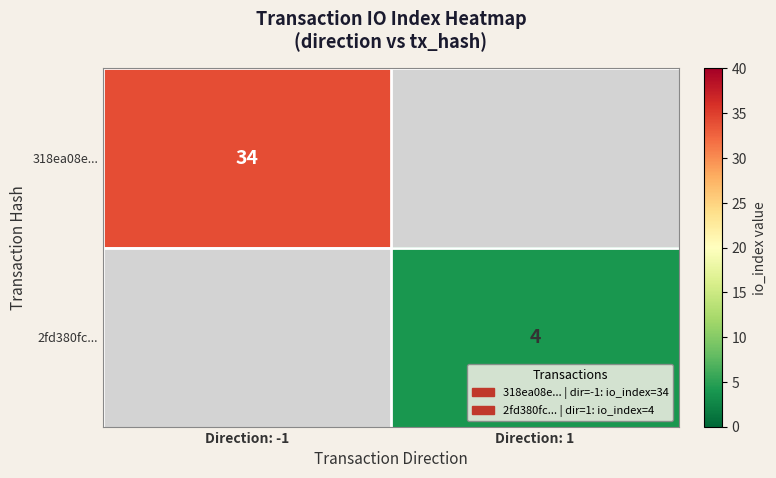

The value of 318ea08e... at Direction: -1 is 34. True or false?

True